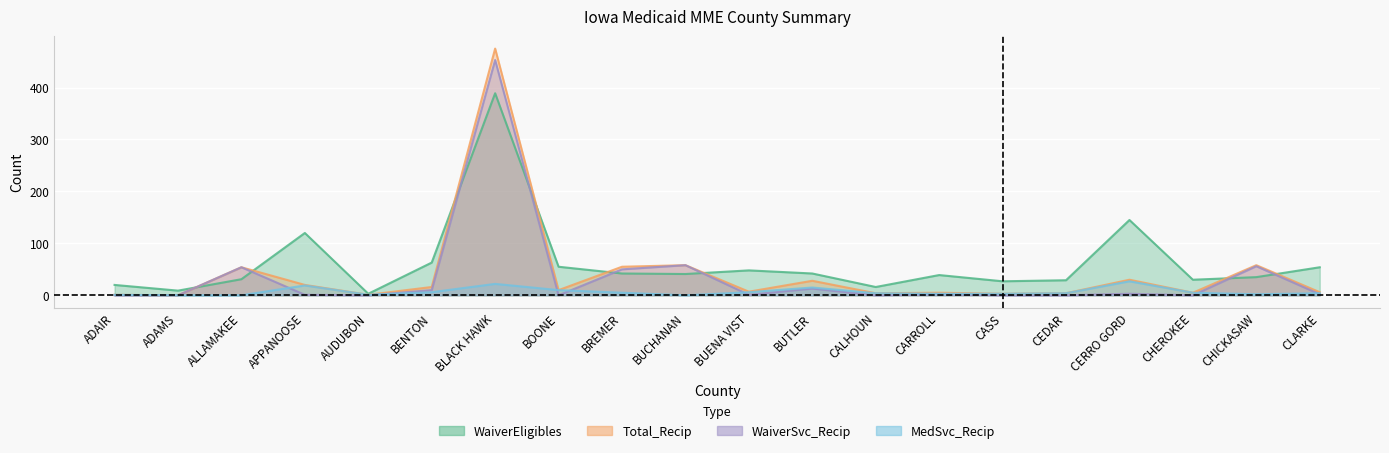

Which series has the largest range (max minus min)?

Total_Recip